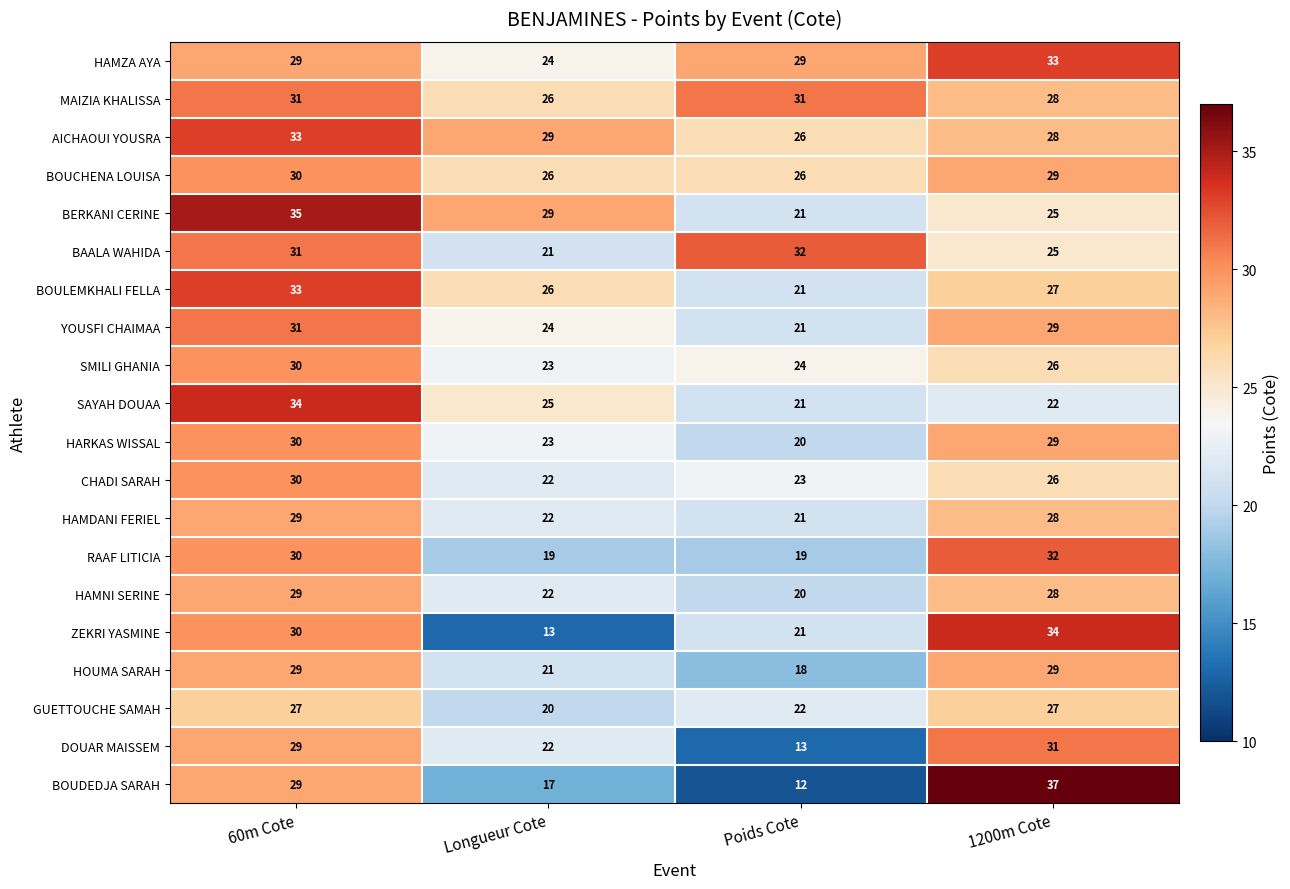

The BOUCHENA LOUISA series shows 7 at Longueur Cote. True or false?

False